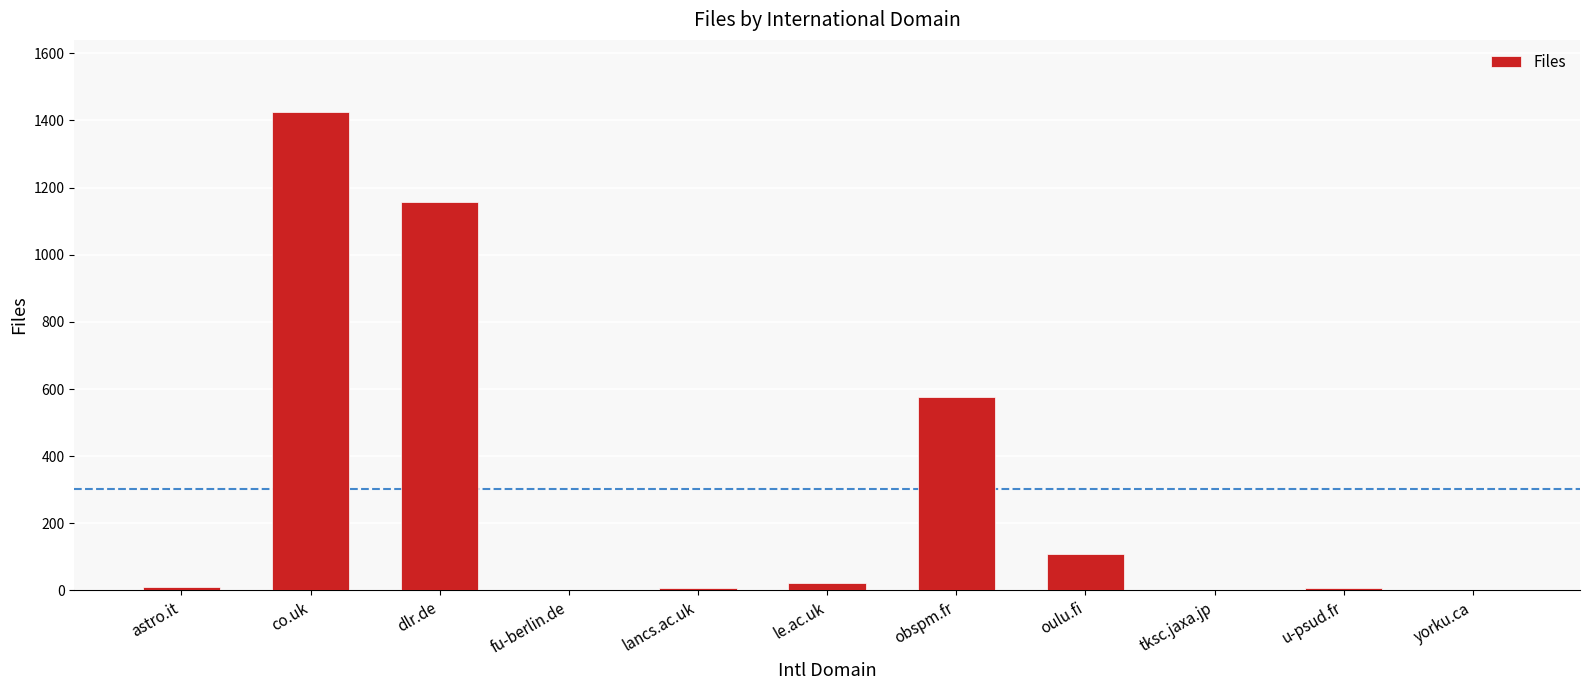

True or false: the data shows 1 at fu-berlin.de.

True